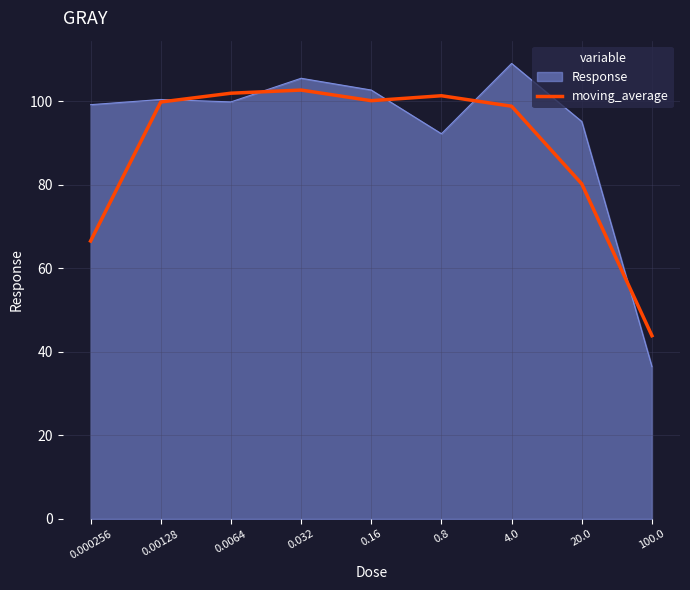

What position from the right is 0.00128?

8